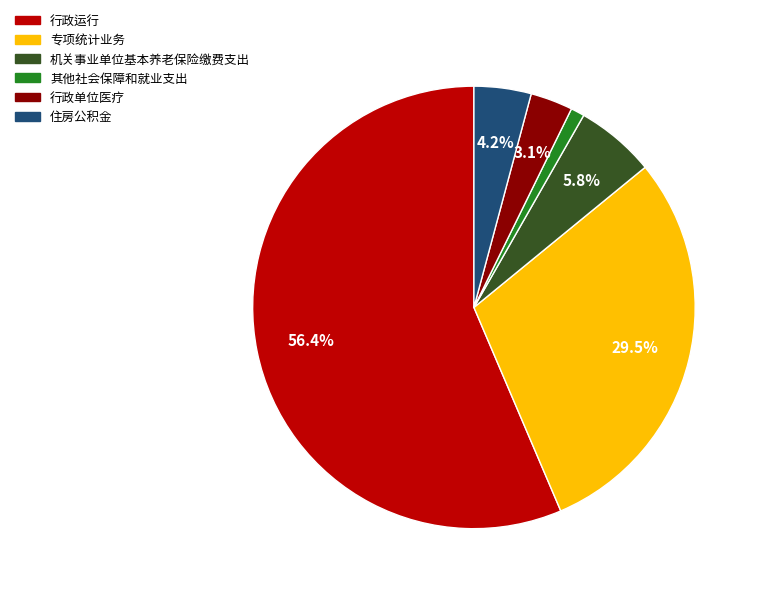

Which slice represents more than half of the pie?

行政运行